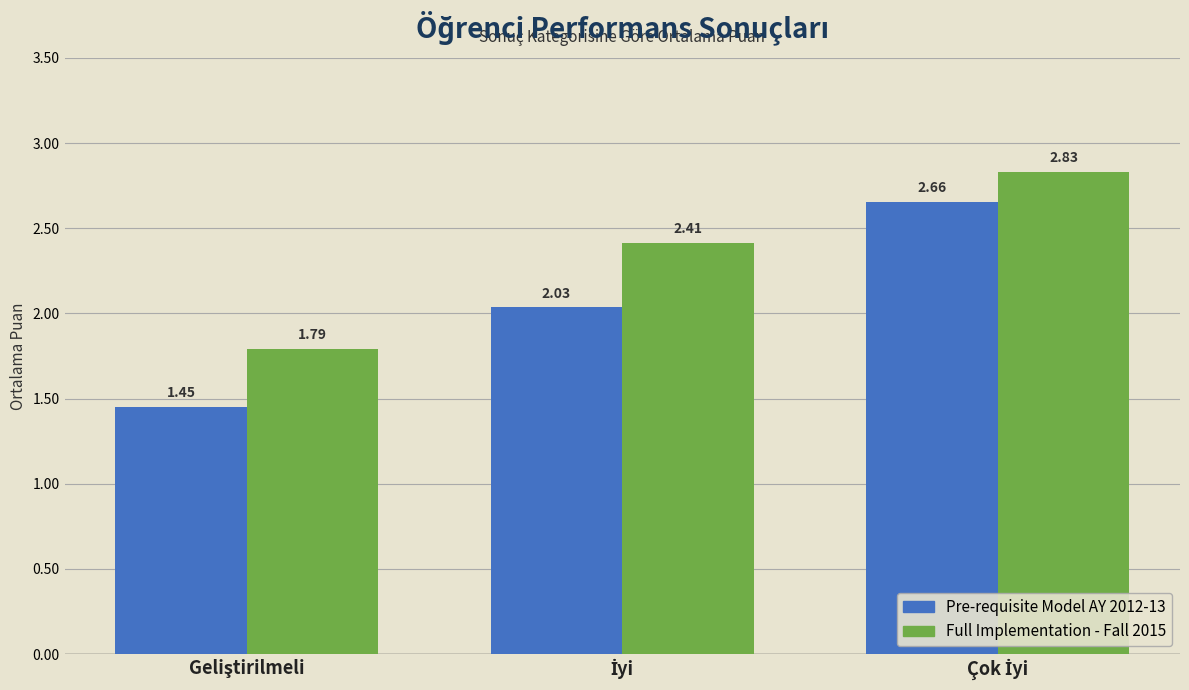

List the series in order of their overall mean, lowest first.

Pre-requisite Model AY 2012-13, Full Implementation - Fall 2015